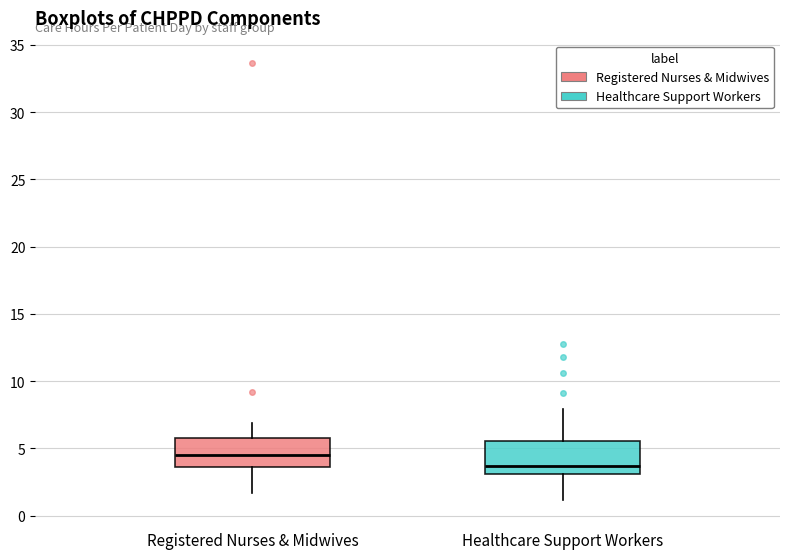

Where does the upper whisker of the box for Healthcare Support Workers end on the y-axis? The values are not printed on the chart, so give them approximately, as read against the axis.

8.0